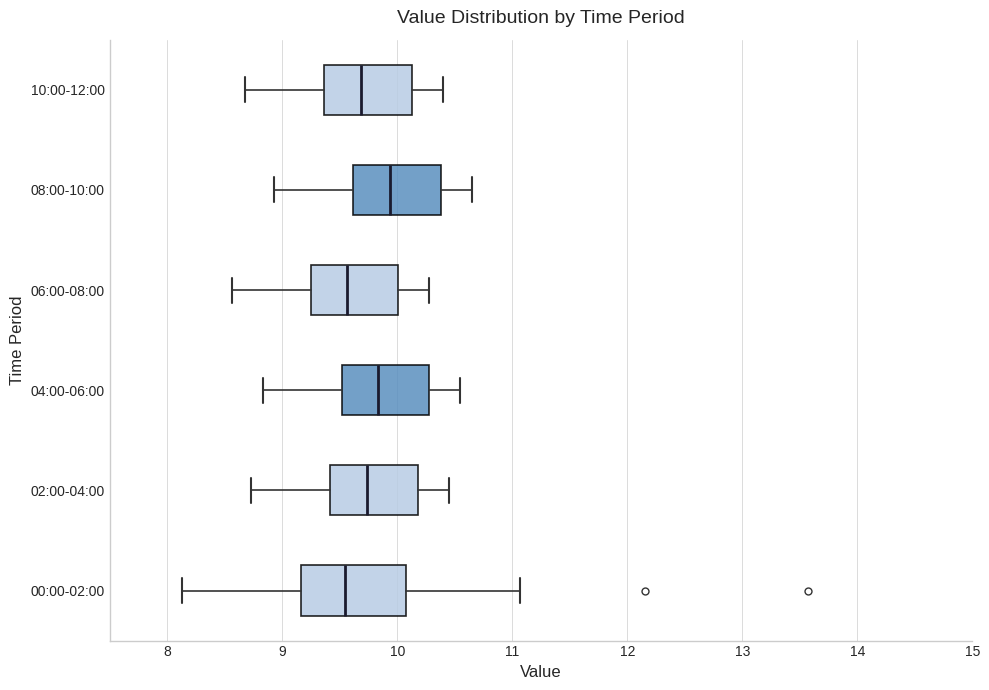

Reading bottom to top, read every box against the x-axis: the position of its median line, the range the box covers, and the ends of its whiskers. The values are not printed on the chart, so give them approximately, as read against the axis.

00:00-02:00: median 9.5, box 9.2 to 10.1, whiskers 8.1 to 11.1
02:00-04:00: median 9.7, box 9.4 to 10.2, whiskers 8.7 to 10.5
04:00-06:00: median 9.8, box 9.5 to 10.3, whiskers 8.8 to 10.6
06:00-08:00: median 9.6, box 9.2 to 10.0, whiskers 8.6 to 10.3
08:00-10:00: median 9.9, box 9.6 to 10.4, whiskers 8.9 to 10.7
10:00-12:00: median 9.7, box 9.4 to 10.1, whiskers 8.7 to 10.4